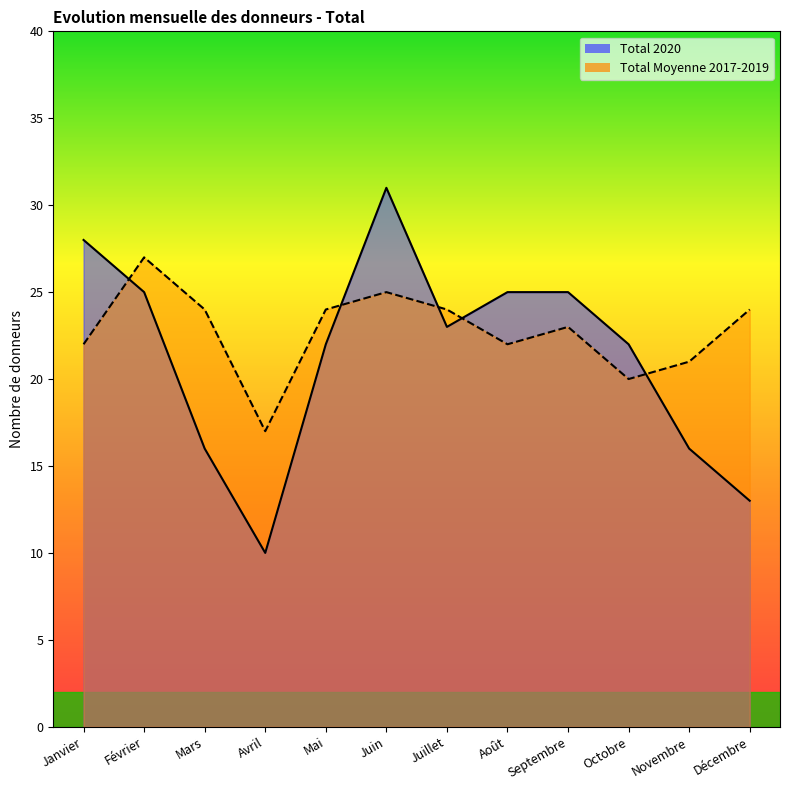

What is the label of the 11th point from the left?

Novembre